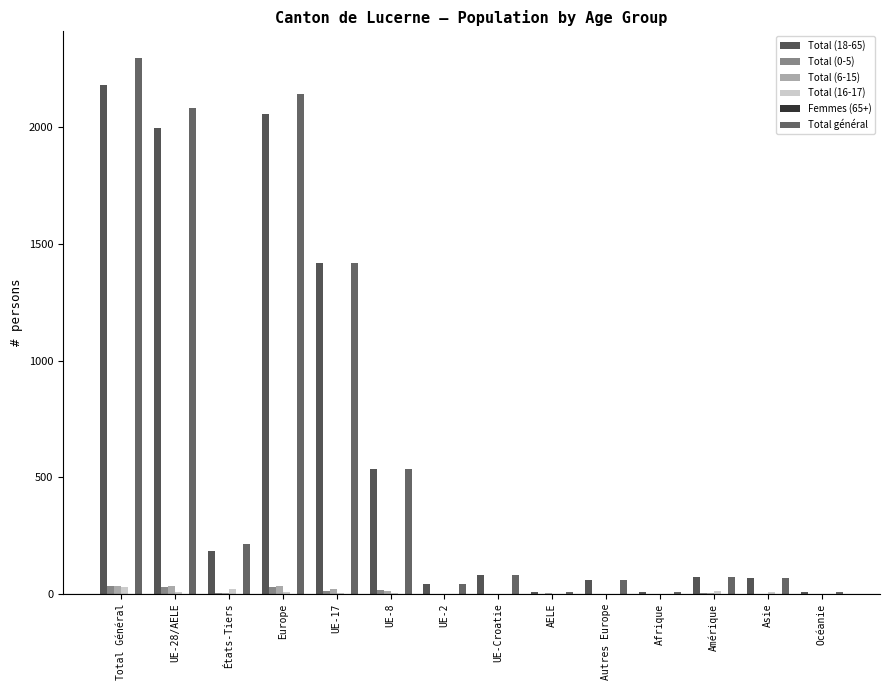

What is the total value across all series at Afrique?

14